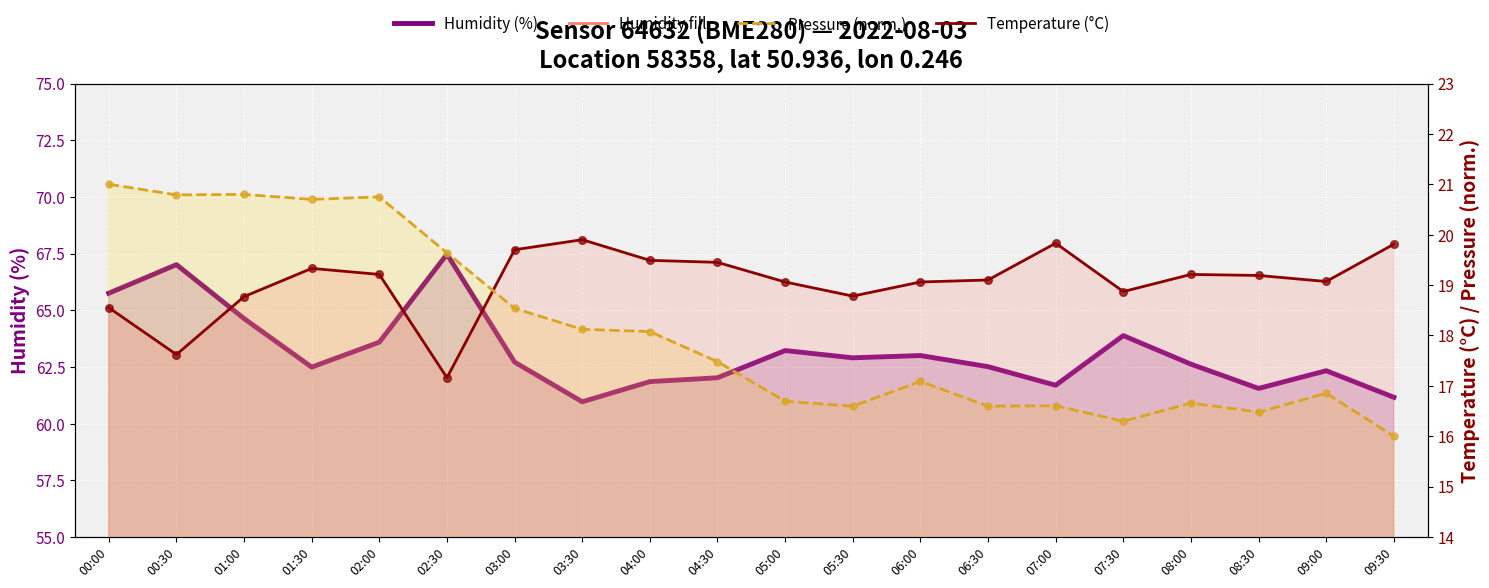

What is the total value across all series at 08:00?

98.5